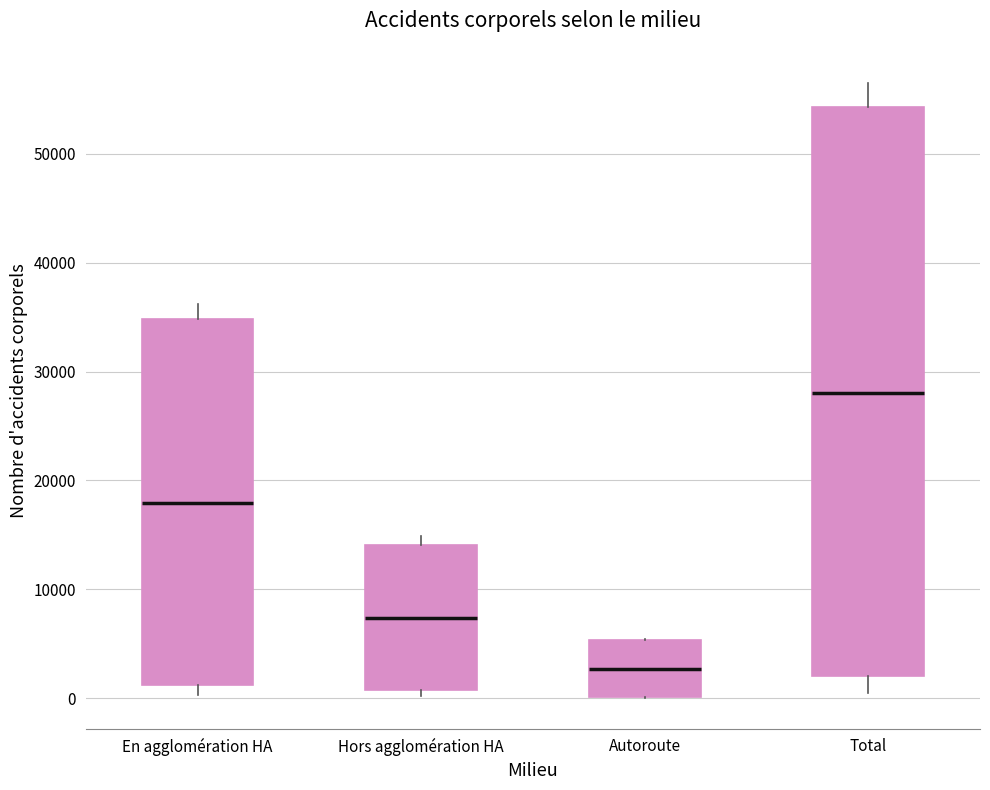

Which box is the tallest, from its lower edge to its upper edge?

Total